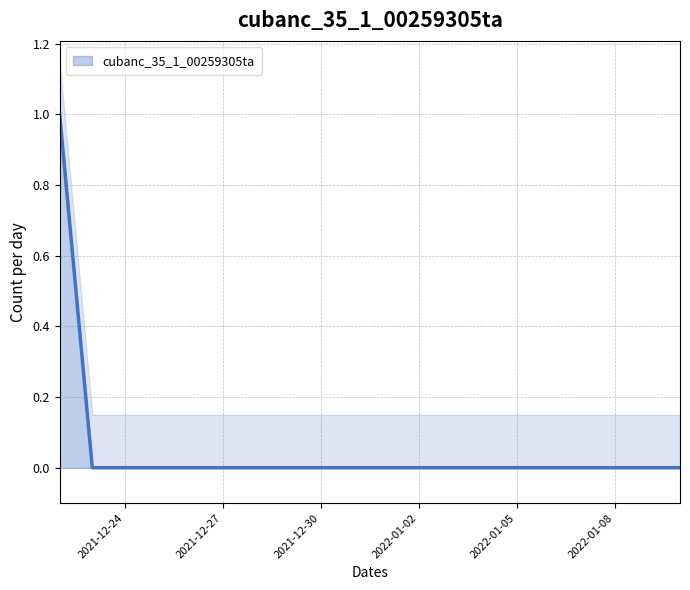

How many values are between 0 and 1?

20